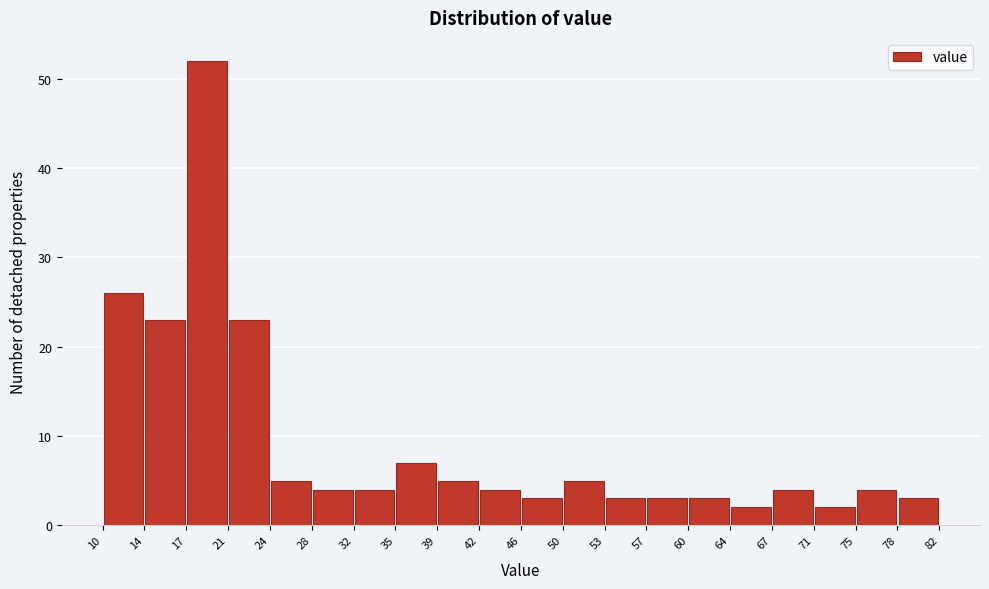

Reading left to right, list every bar in this chart as the range it spans on the x-axis followed by its height. The values are not printed on the chart, so give them approximately, as read against the axis.

10 to 14: 26
14 to 17: 23
17 to 21: 52
21 to 24: 23
24 to 28: 5
28 to 32: 4
32 to 35: 4
35 to 39: 7
39 to 42: 5
42 to 46: 4
46 to 50: 3
50 to 53: 5
53 to 57: 3
57 to 60: 3
60 to 64: 3
64 to 67: 2
67 to 71: 4
71 to 75: 2
75 to 78: 4
78 to 82: 3